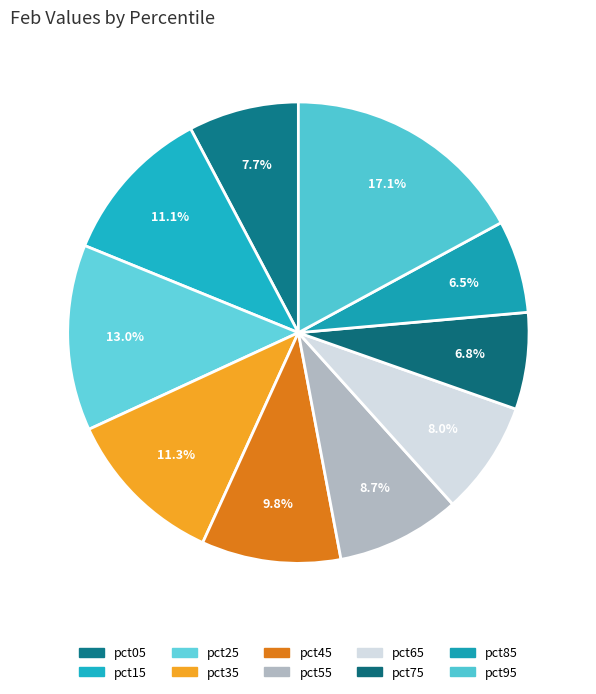

Which has a higher value, pct35 or pct55?

pct35